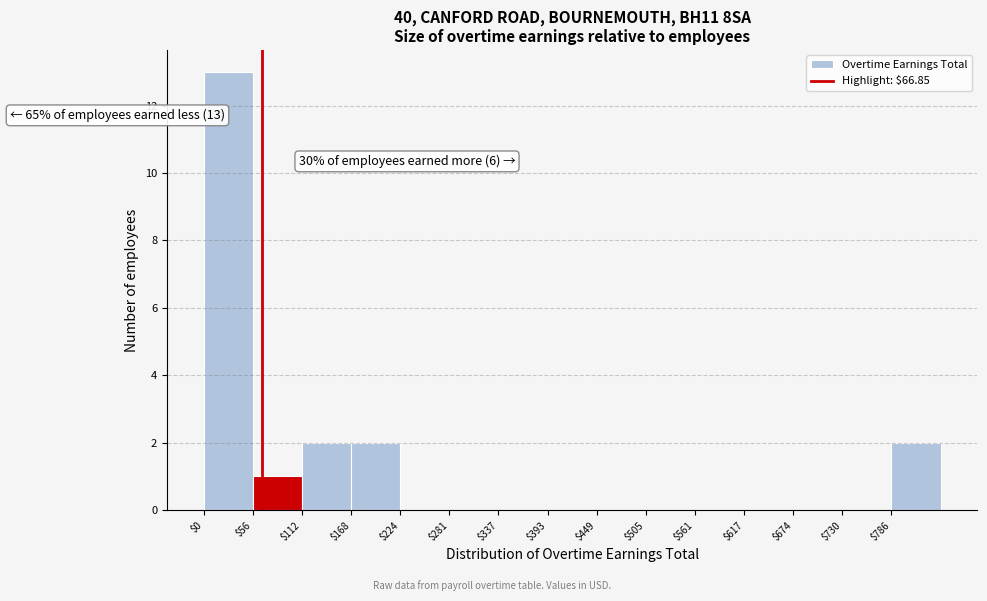

Which range on the x-axis has the tallest bar?

0 to 60